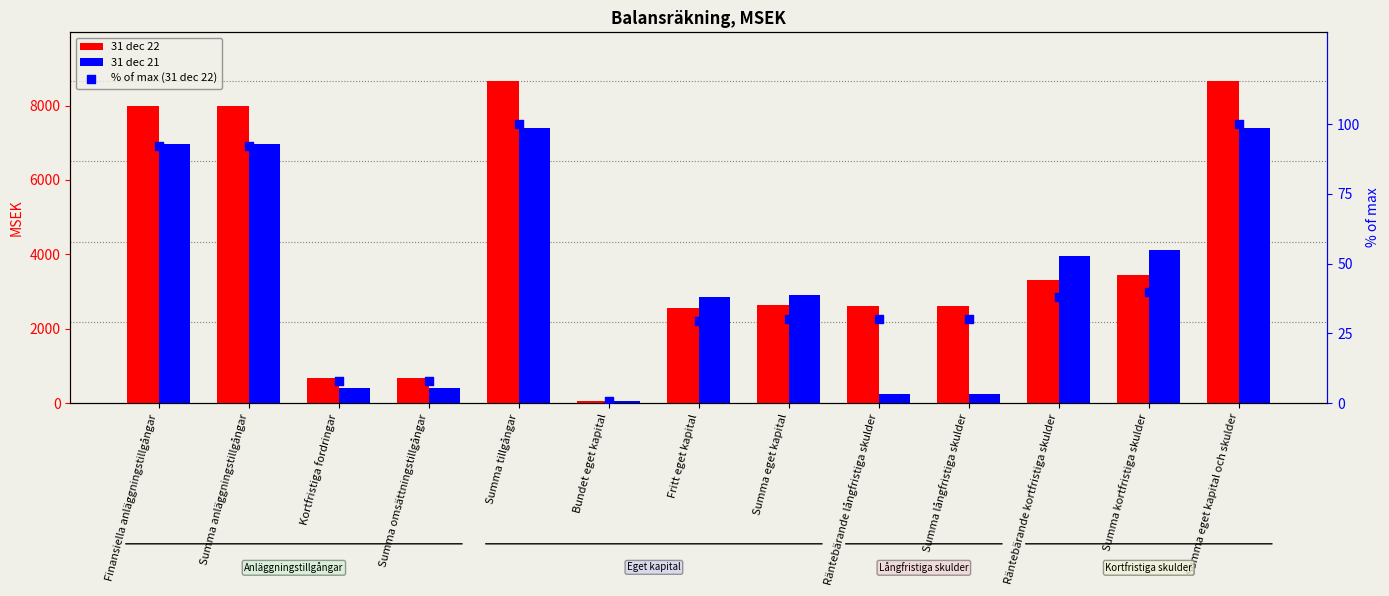

Which series has the largest total across all categories?

31 dec 22